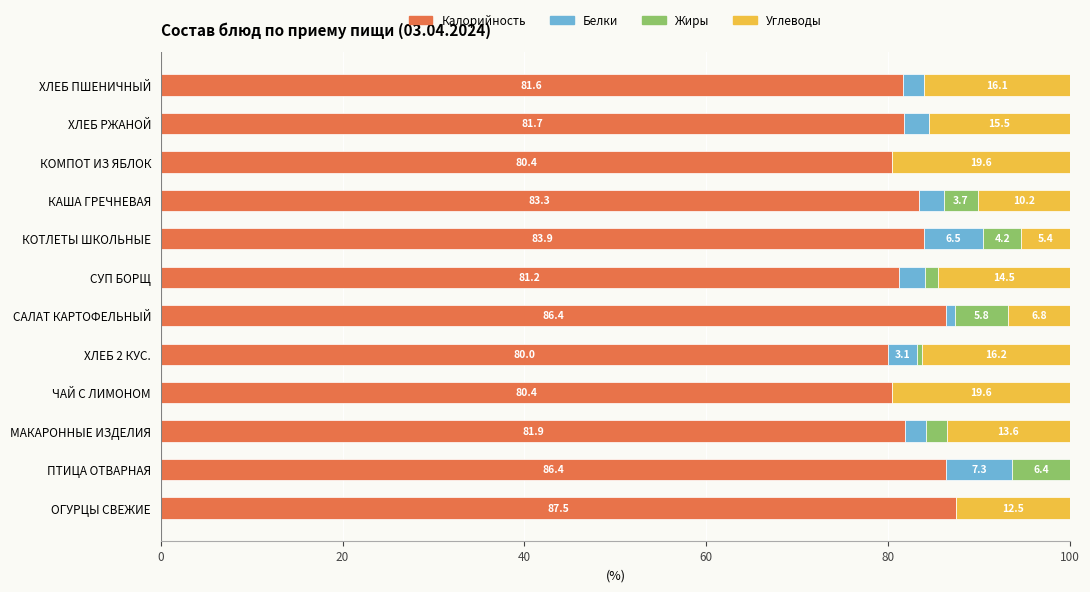

What is the maximum value for Калорийность?

87.5